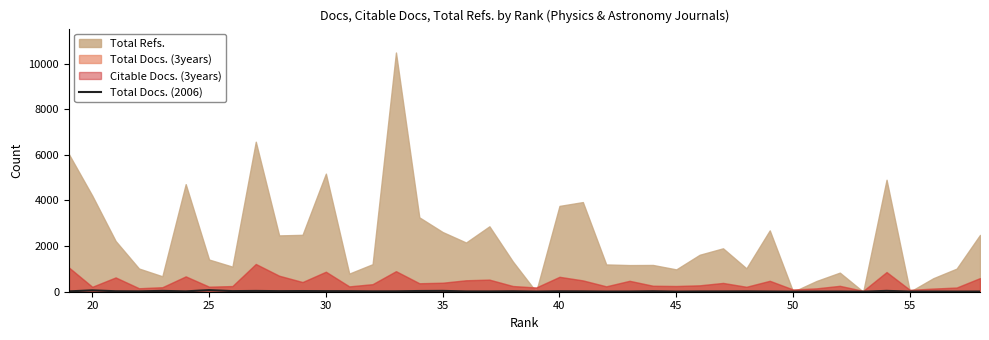

Count the number of categories in the chart.

40